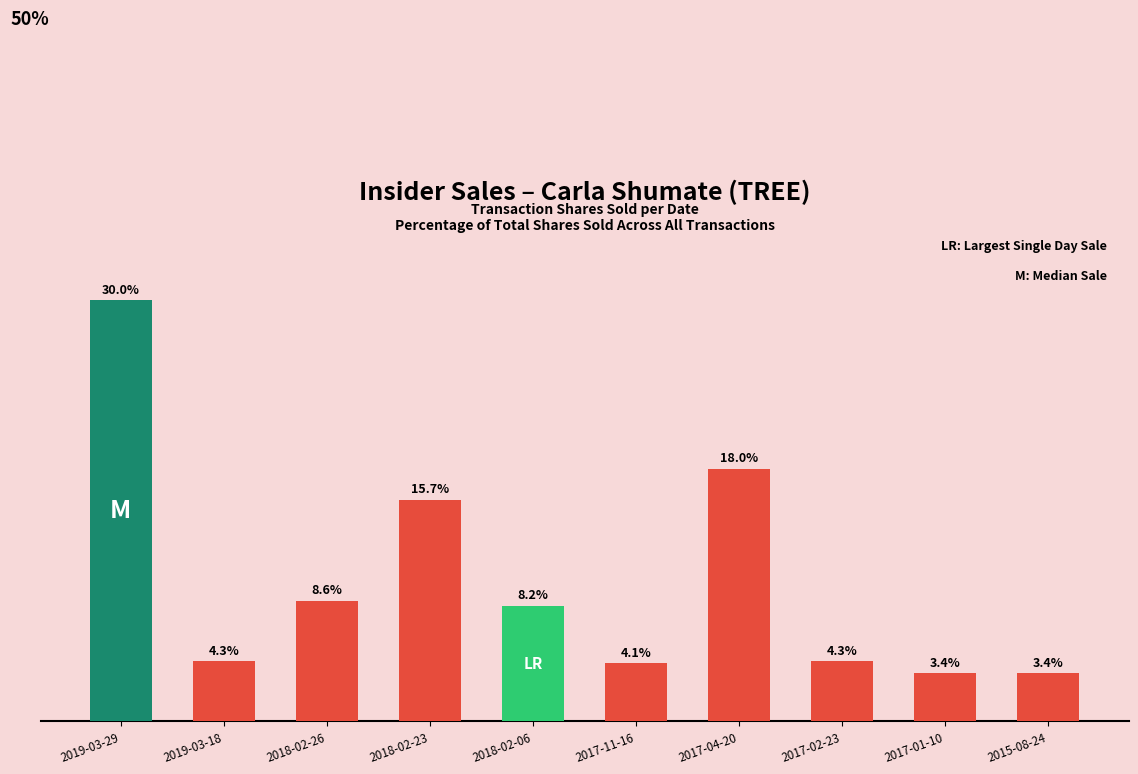

At which category does the chart reach its peak across all series?

2019-03-29